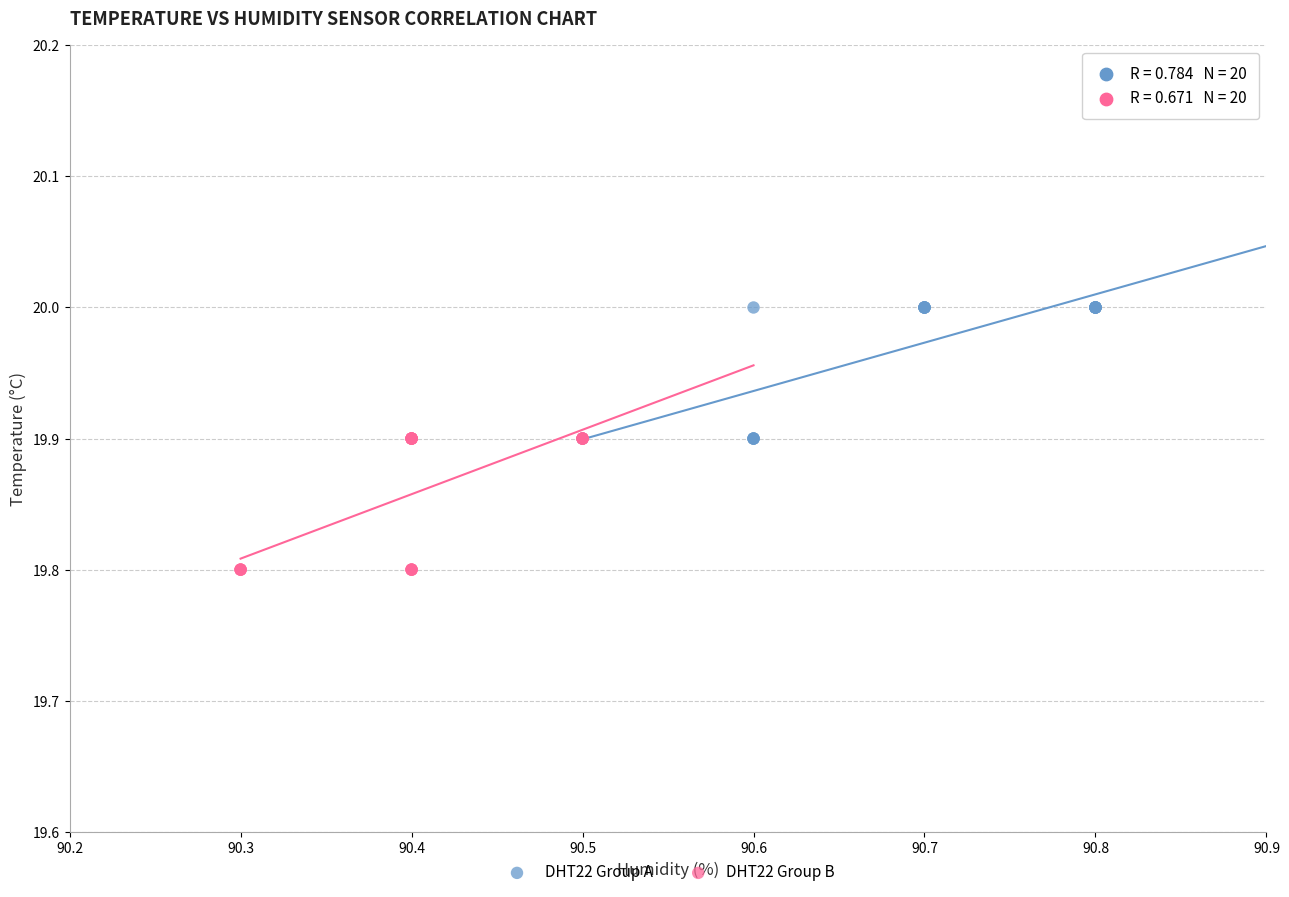

Which series contains the highest Y value?

DHT22 Group A